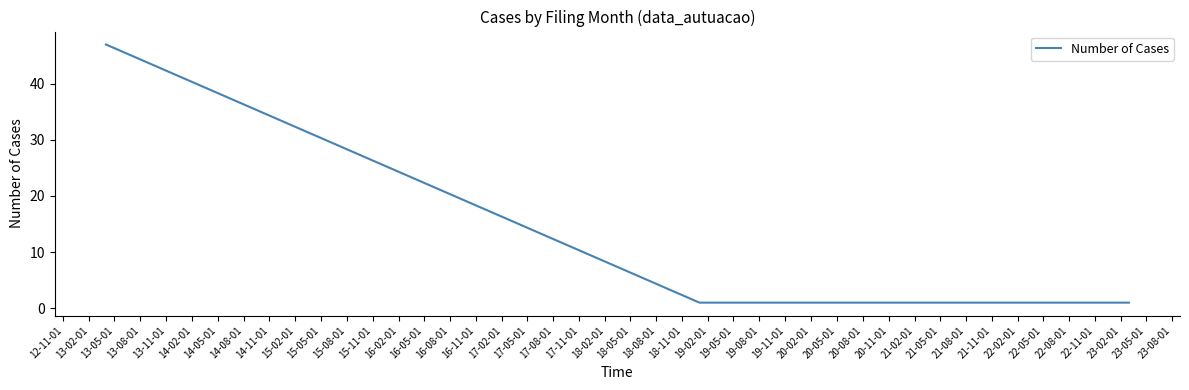

Does the chart display data point markers on the line(s)?

No